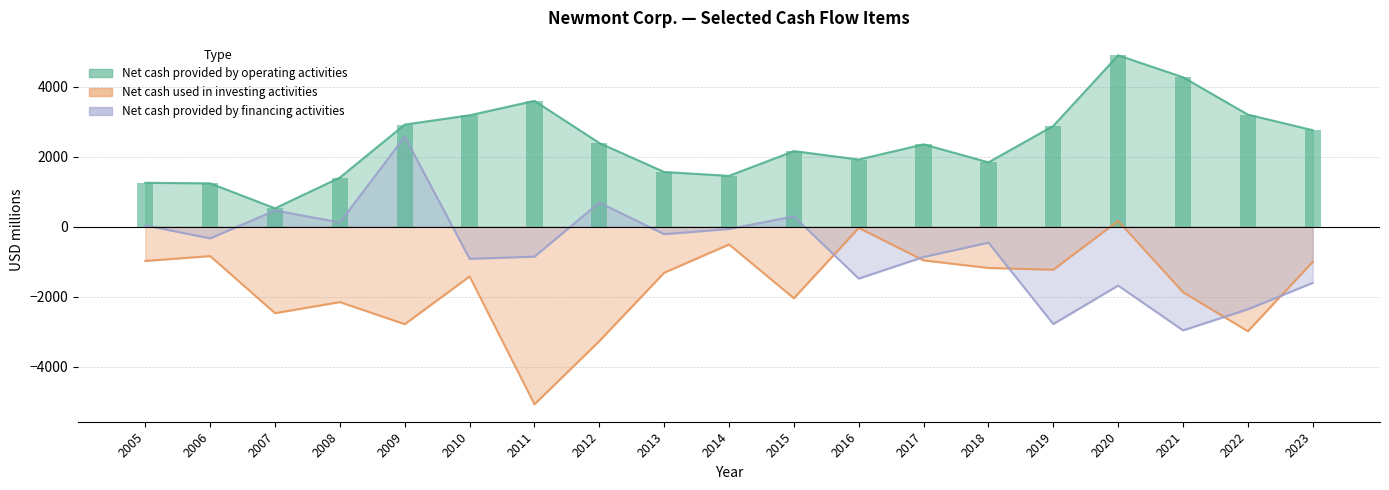

Which has a higher value, 2010 or 2013?

2010